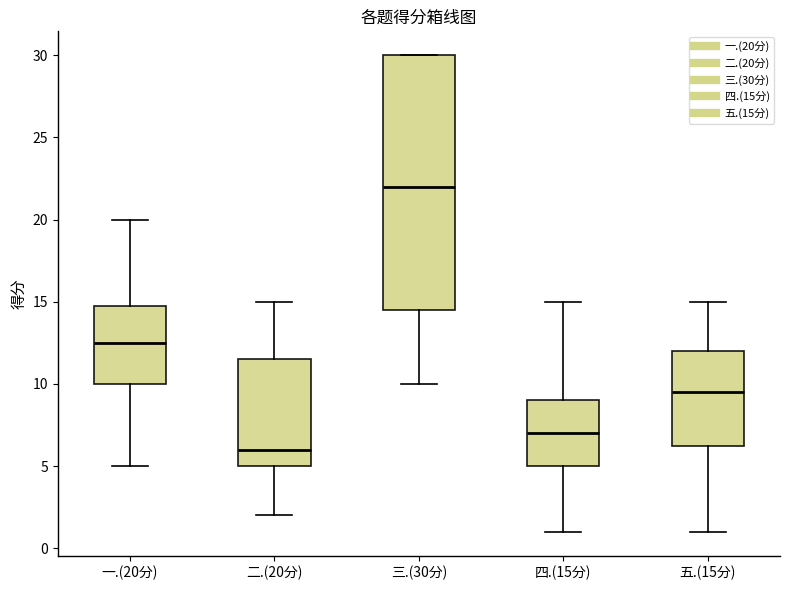

Reading left to right, transcribe this box plot: for each box, give where its median line is, the range the box spans, and where its two whiskers end, as read against the y-axis. The values are not printed on the chart, so give them approximately, as read against the axis.

一.(20分): median 12.5, box 10.0 to 15.0, whiskers 5.0 to 20.0
二.(20分): median 6.0, box 5.0 to 11.5, whiskers 2.0 to 15.0
三.(30分): median 22.0, box 14.5 to 30.0, whiskers 10.0 to 30.0
四.(15分): median 7.0, box 5.0 to 9.0, whiskers 1.0 to 15.0
五.(15分): median 9.5, box 6.5 to 12.0, whiskers 1.0 to 15.0